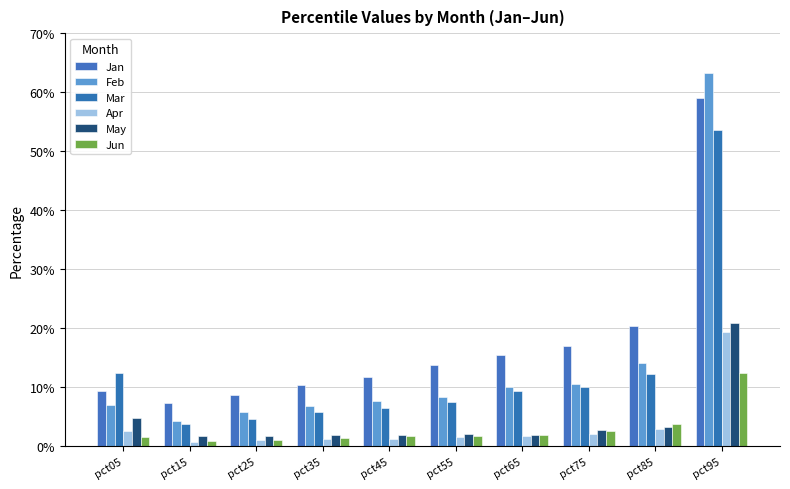

Does the chart contain stacked bars?

No